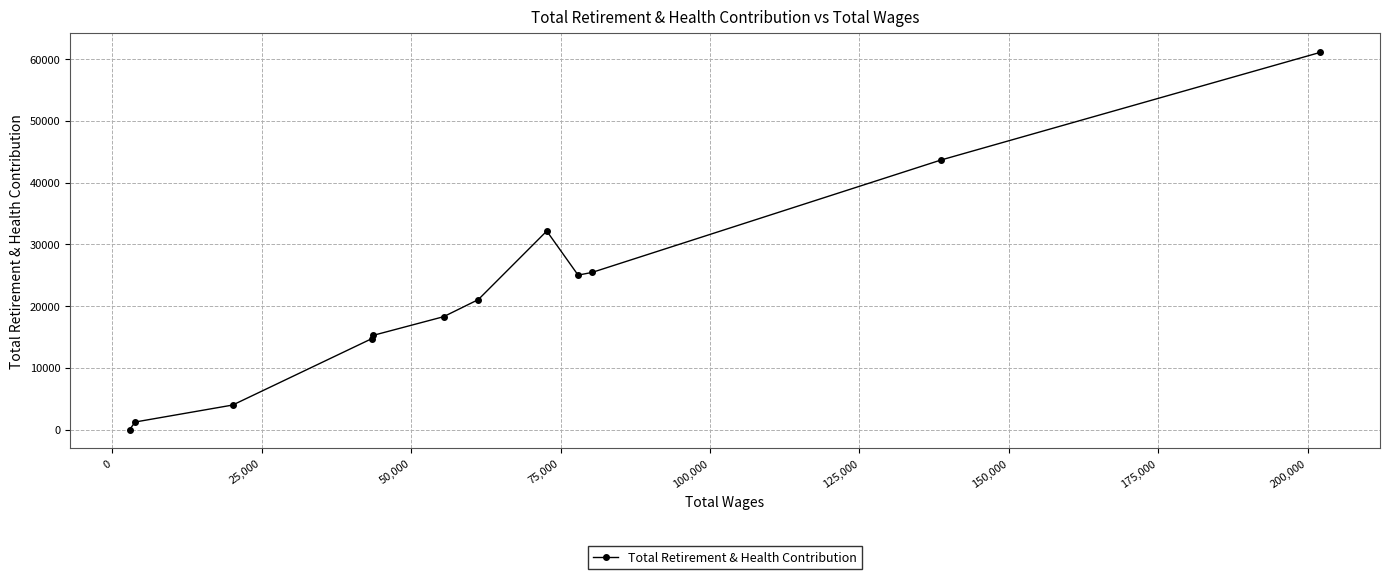

What is the sum of all values?

261815